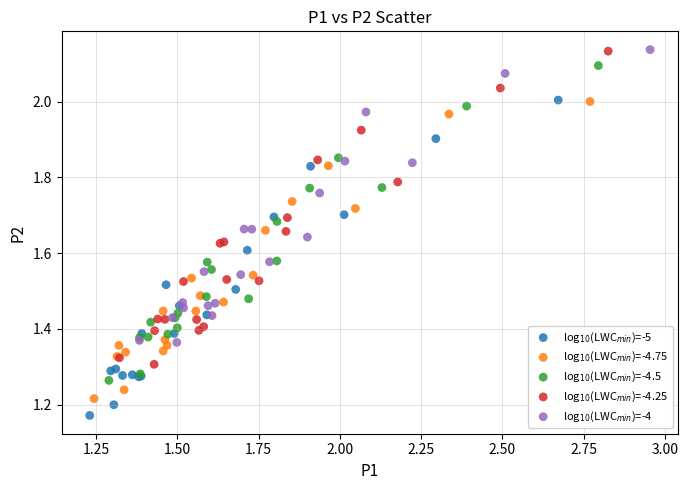

Which series reaches the minimum Y coordinate?

log$_{10}$(LWC$_{min}$)=-5